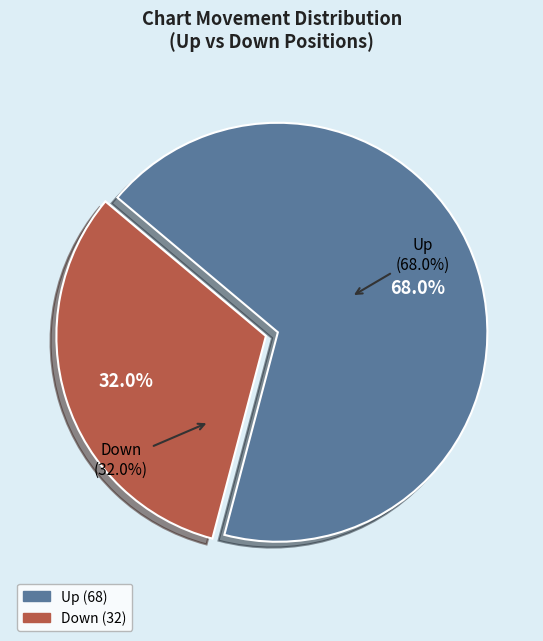

Which slice is the smallest?

down